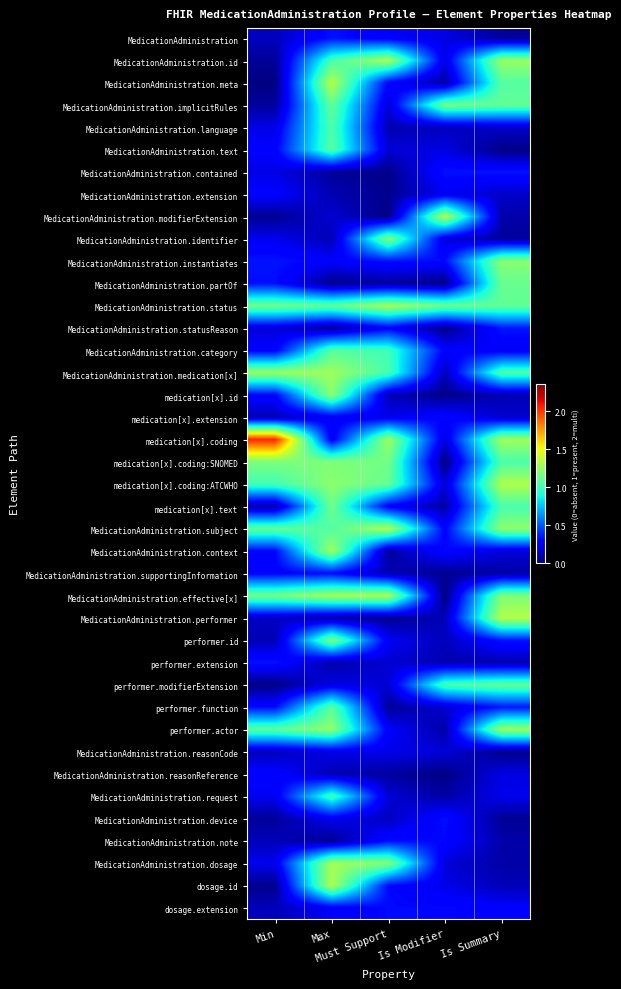

Rank the series by their maximum value, from highest to lowest.

medication[x].coding, MedicationAdministration.meta, MedicationAdministration.performer, MedicationAdministration.subject, MedicationAdministration.modifierExtension, medication[x].coding:ATCWHO, dosage.id, MedicationAdministration.id, MedicationAdministration.effective[x], MedicationAdministration.status, MedicationAdministration.dosage, MedicationAdministration.context, MedicationAdministration.medication[x], performer.actor, medication[x].id, MedicationAdministration.instantiates, medication[x].coding:SNOMED, MedicationAdministration.identifier, performer.id, MedicationAdministration.implicitRules, medication[x].text, MedicationAdministration.partOf, performer.modifierExtension, performer.function, MedicationAdministration.text, MedicationAdministration.category, MedicationAdministration.language, MedicationAdministration.request, MedicationAdministration.statusReason, MedicationAdministration.contained, performer.extension, MedicationAdministration, MedicationAdministration.device, MedicationAdministration.note, dosage.extension, MedicationAdministration.supportingInformation, medication[x].extension, MedicationAdministration.reasonReference, MedicationAdministration.extension, MedicationAdministration.reasonCode